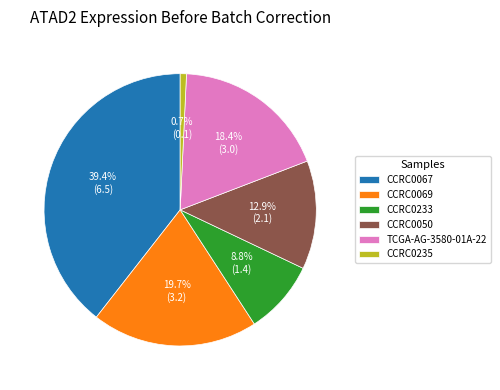

Combined, do CCRC0067 and CCRC0235 account for over 50%?

No